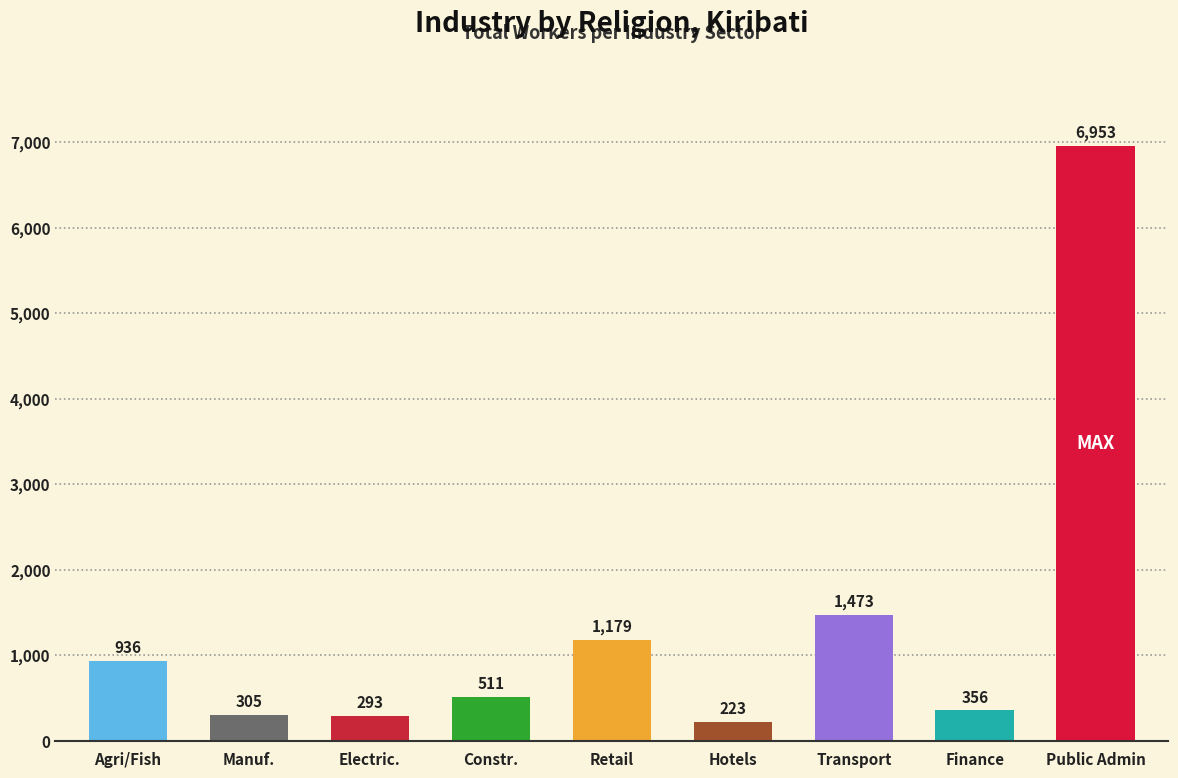

Which has a higher value, 3. Manufacturing or 7. Transport/Communication?

7. Transport/Communication